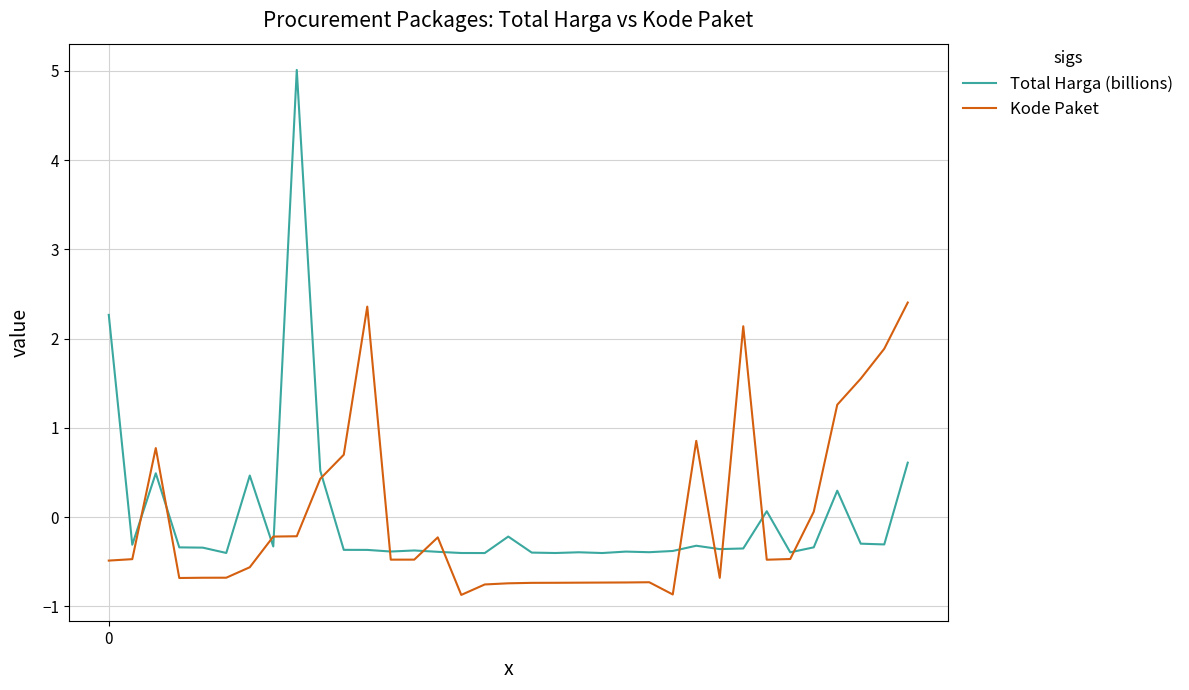

How many lines are shown in the chart?

2